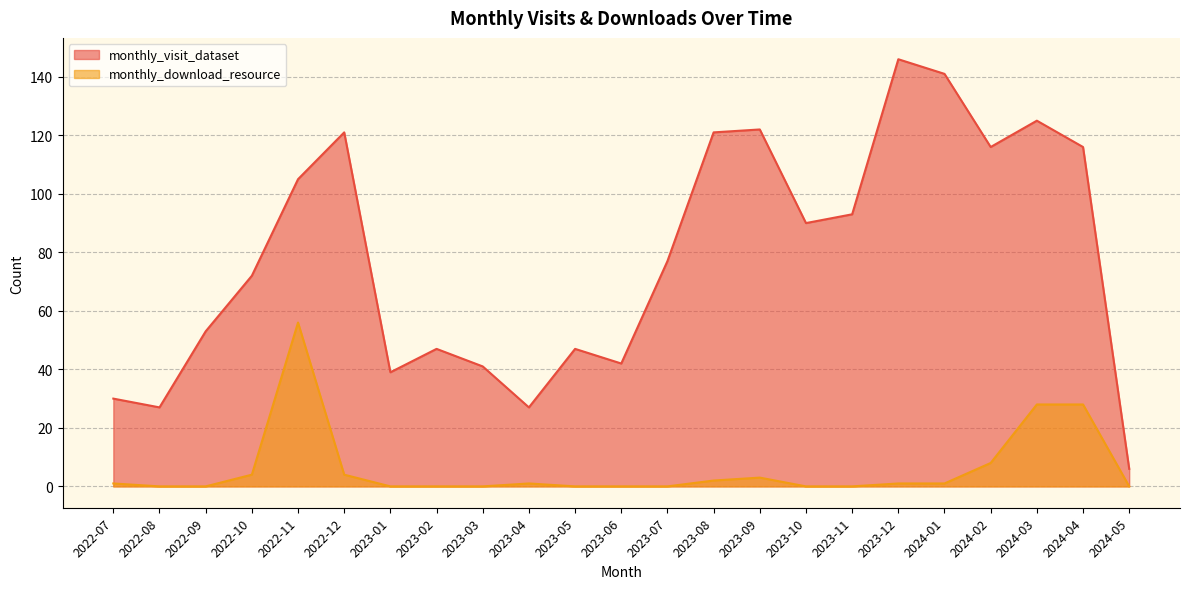

True or false: monthly_visit_dataset and monthly_download_resource intersect in this chart.

False